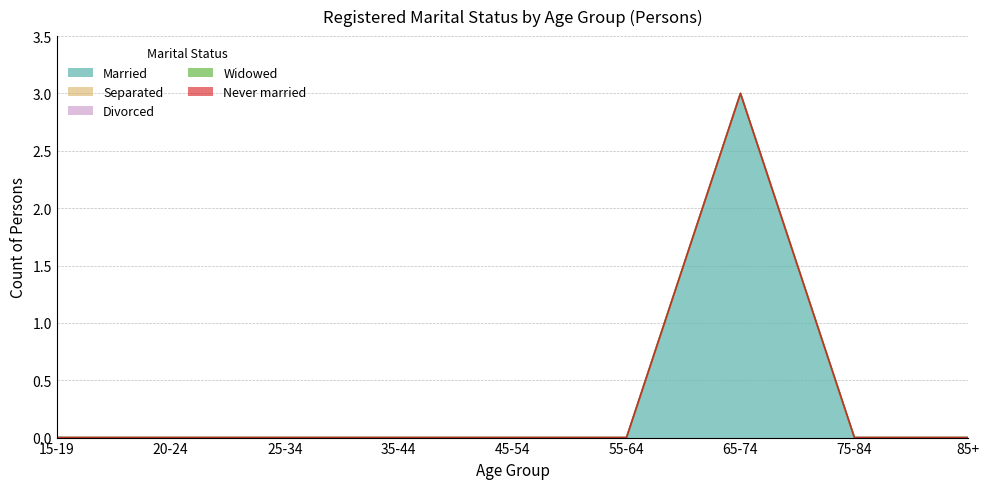

Reading left to right, transcribe all the data shown in this chart.

Married: 15-19=0	20-24=0	25-34=0	35-44=0	45-54=0	55-64=0	65-74=3	75-84=0	85+=0
Separated: 15-19=0	20-24=0	25-34=0	35-44=0	45-54=0	55-64=0	65-74=0	75-84=0	85+=0
Divorced: 15-19=0	20-24=0	25-34=0	35-44=0	45-54=0	55-64=0	65-74=0	75-84=0	85+=0
Widowed: 15-19=0	20-24=0	25-34=0	35-44=0	45-54=0	55-64=0	65-74=0	75-84=0	85+=0
Never married: 15-19=0	20-24=0	25-34=0	35-44=0	45-54=0	55-64=0	65-74=0	75-84=0	85+=0